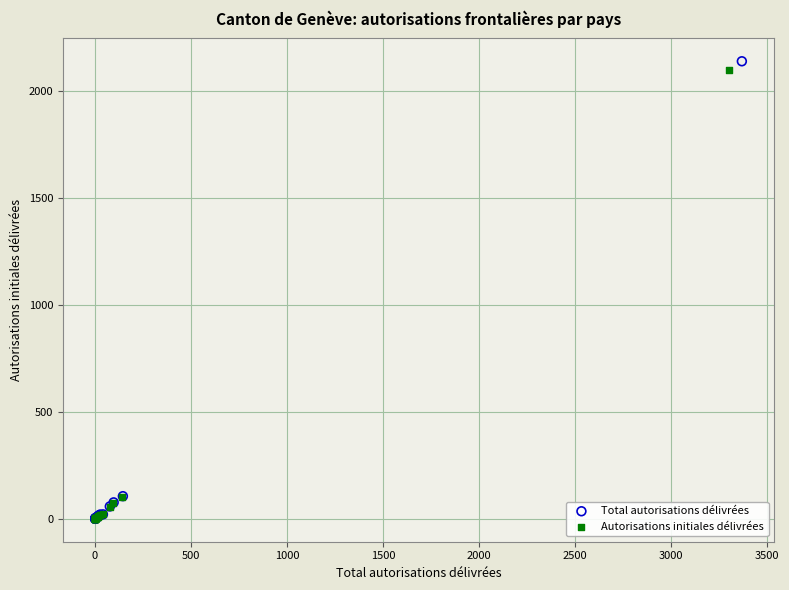

Which series has the widest spread of Y values?

Total autorisations délivrées